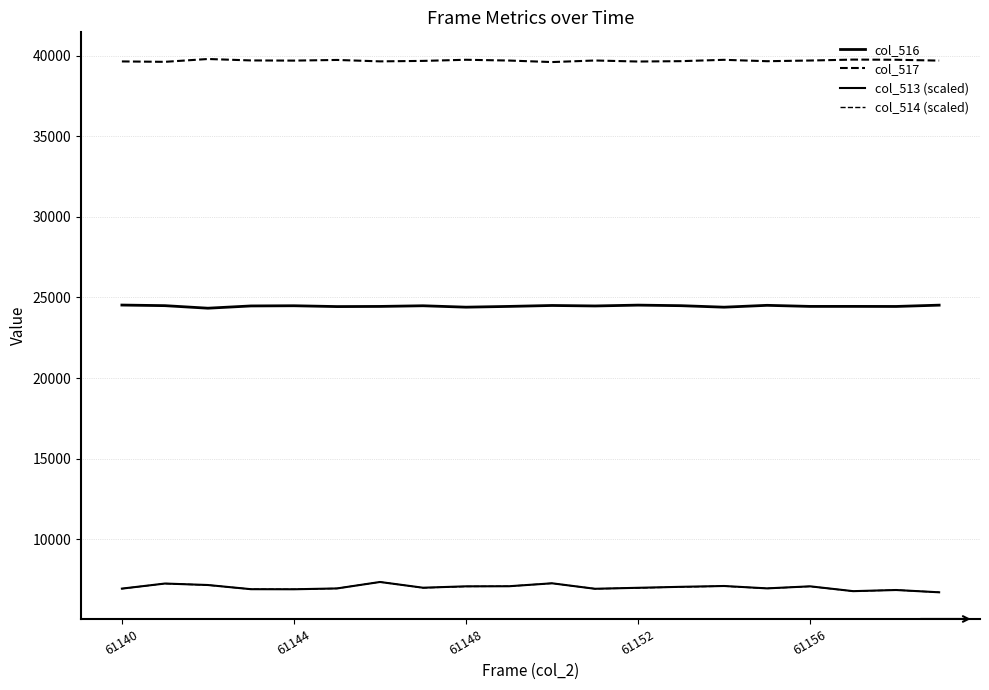

Is this an area chart (filled region under the line)?

No